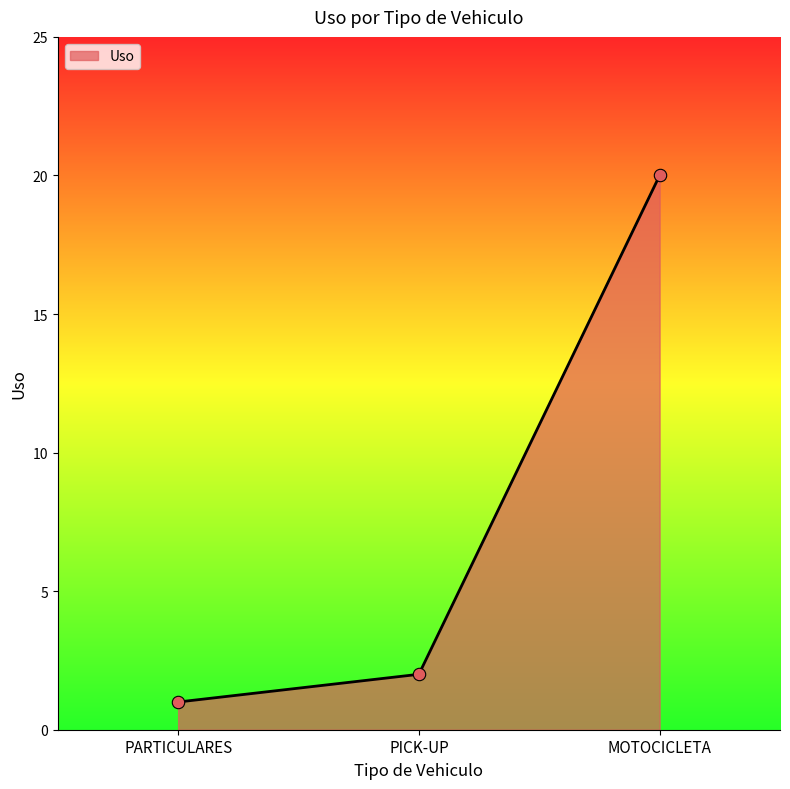

Approximately how many times larger is the value at PARTICULARES compared to MOTOCICLETA?

0.1